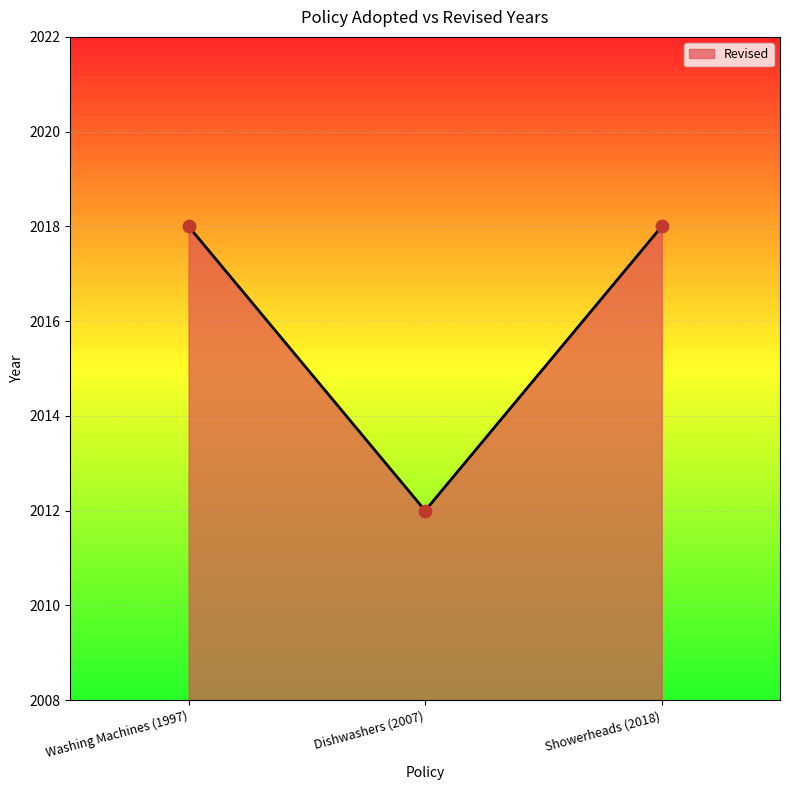

What is the change in value from Dishwashers (2007) to Showerheads (2018)?

+6